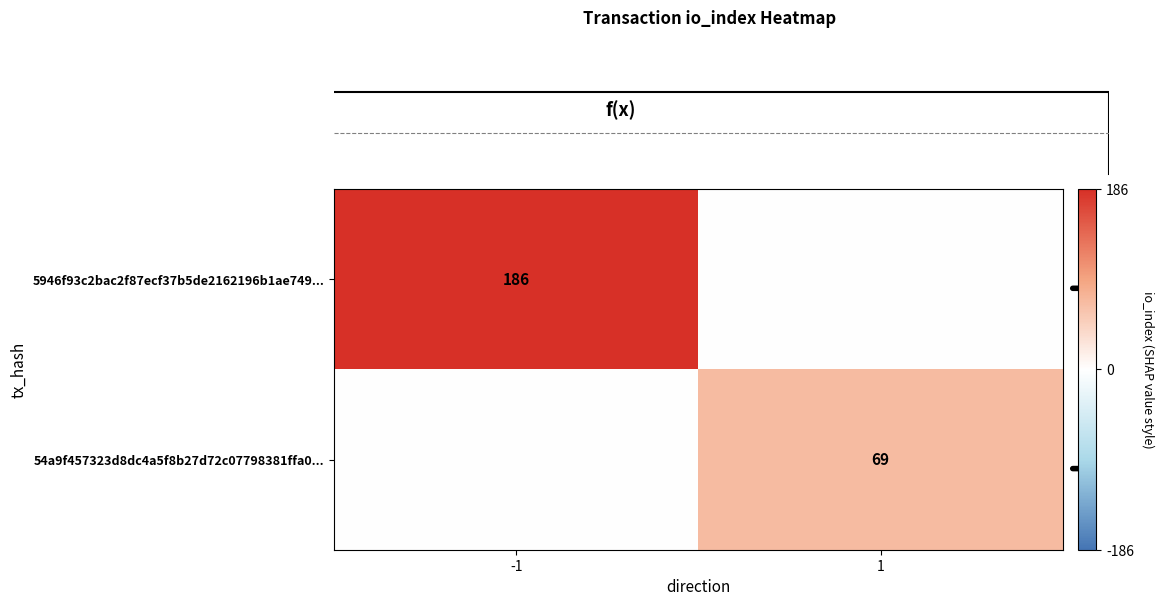

How many data points in 54a9f457323d8dc4a5f8b27d72c07798381ffa0 are less than 69?

1